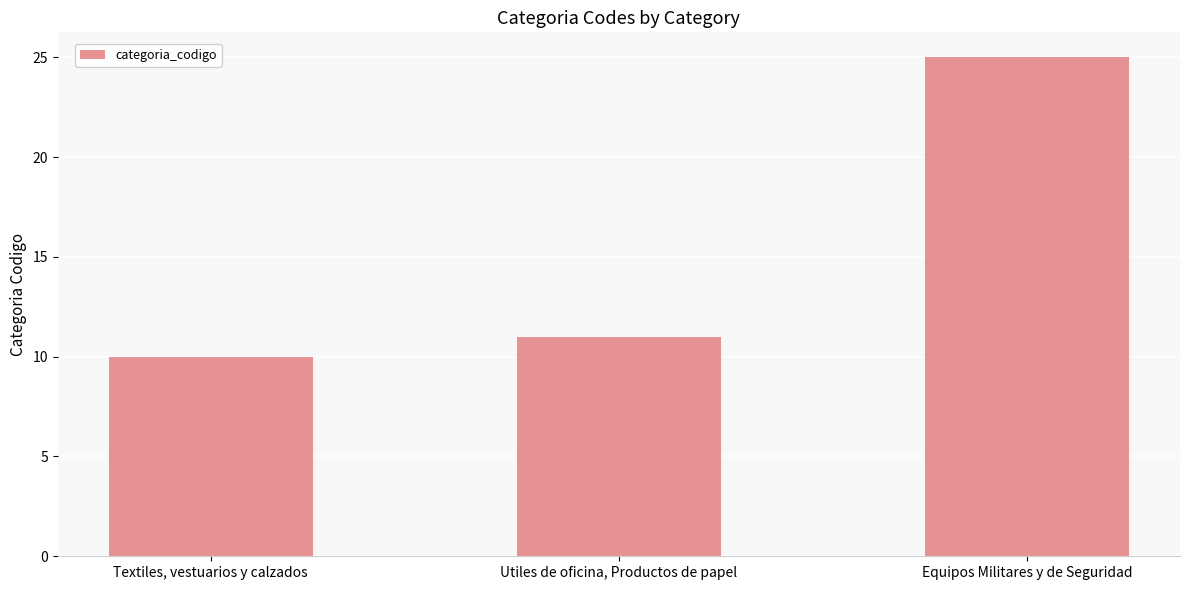

The value at Textiles, vestuarios y calzados is 17. True or false?

False